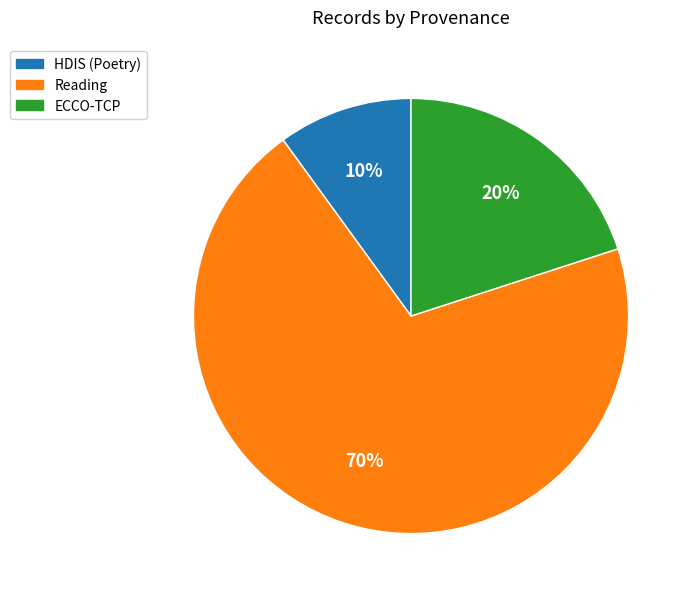

To the nearest percent, what is the average slice percentage?

33%